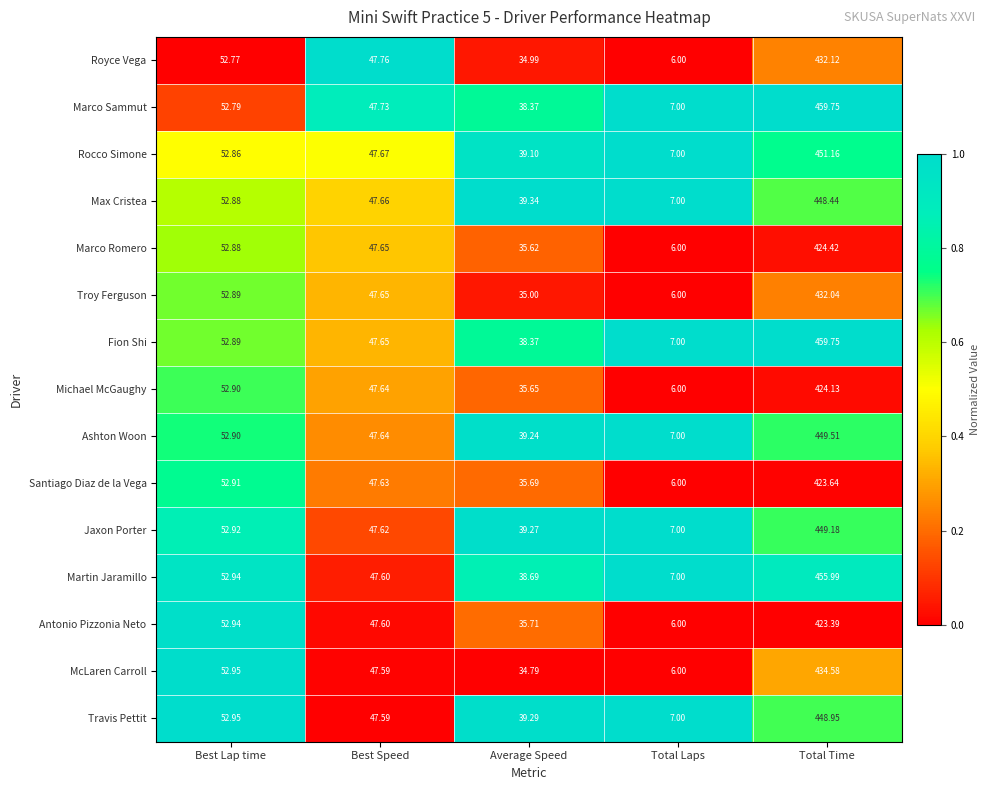

What is the difference between the highest and lowest values at Best Speed?

0.2